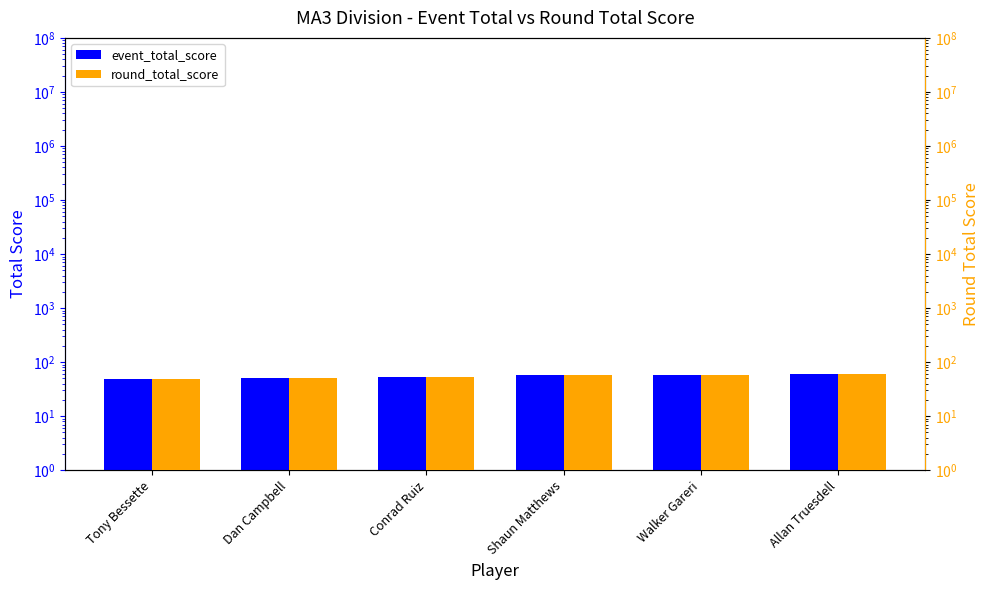

What is the smallest value displayed?

48